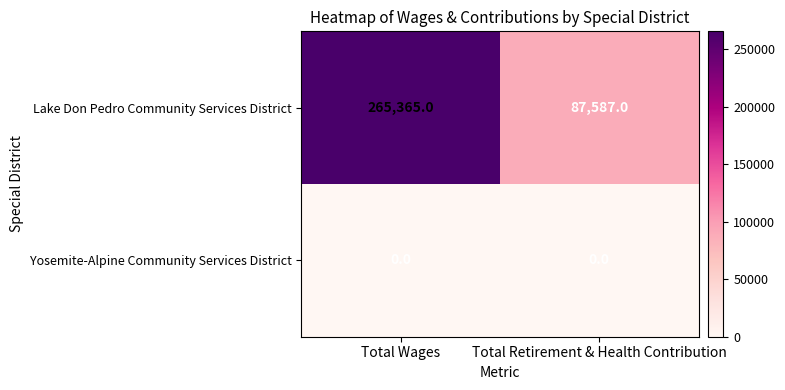

Which series has the largest range (max minus min)?

Lake Don Pedro Community Services District